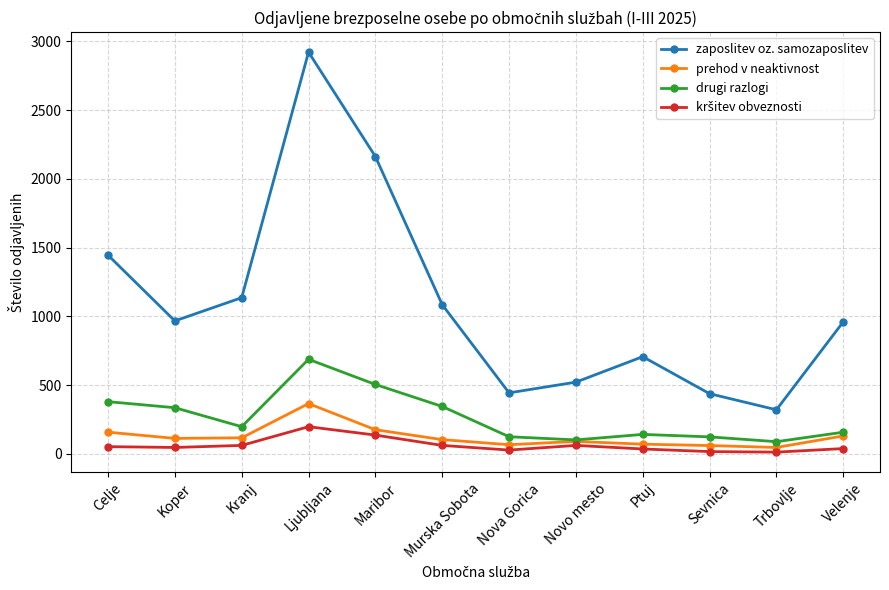

Is the value of drugi razlogi at Maribor greater than the value of zaposlitev oz. samozaposlitev at Sevnica?

Yes